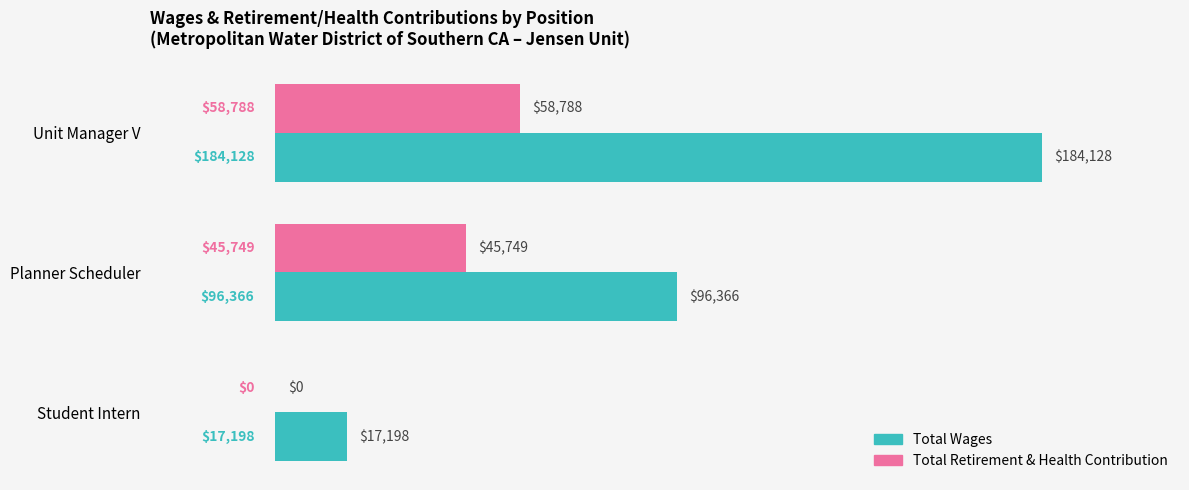

Which series has the largest total across all categories?

Total Wages